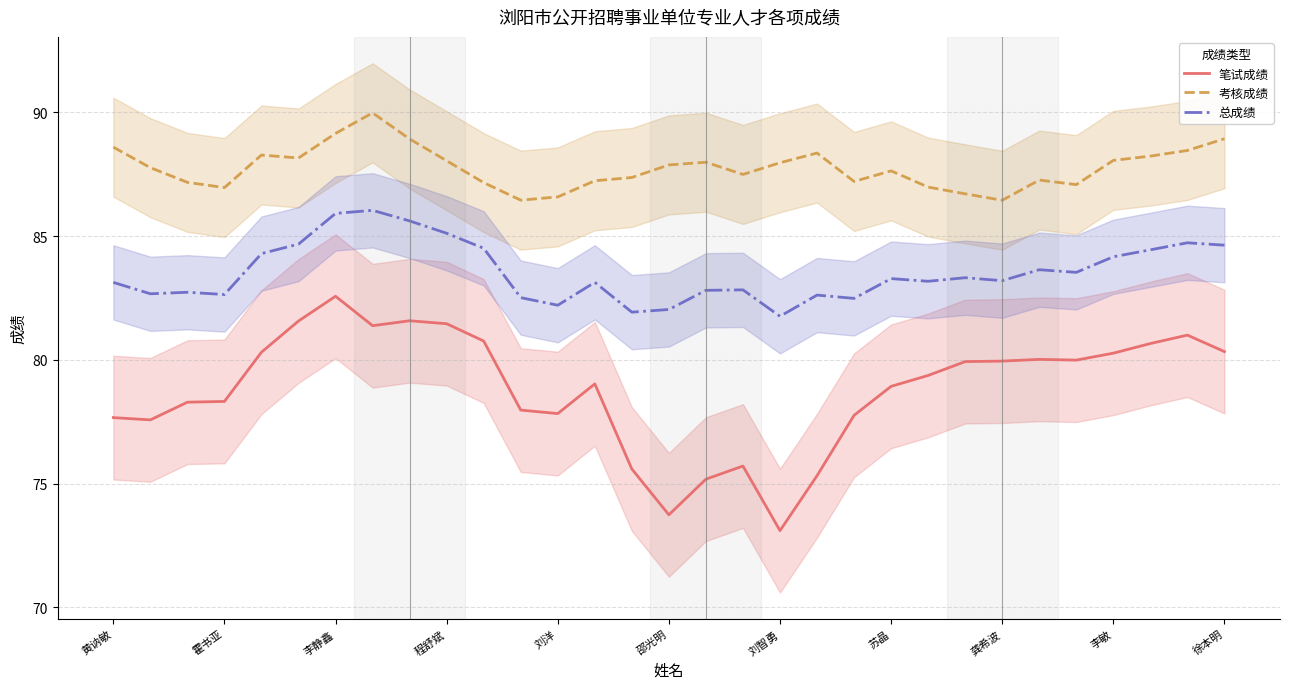

How many interior local valleys does the 考核成绩 series have?

7